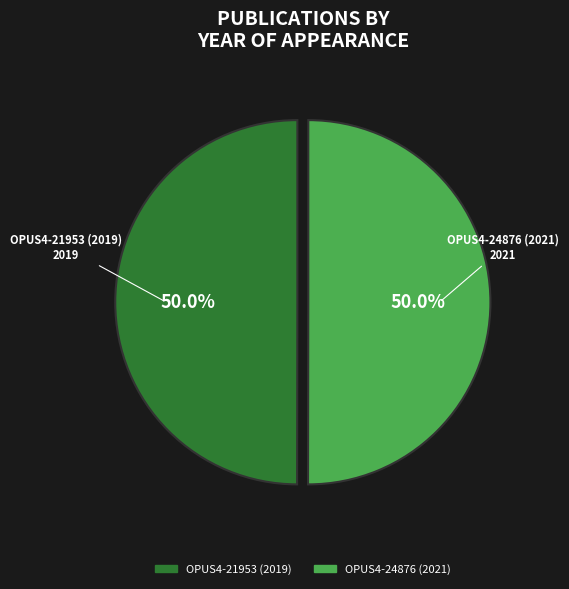

How many slices are in this pie chart?

2